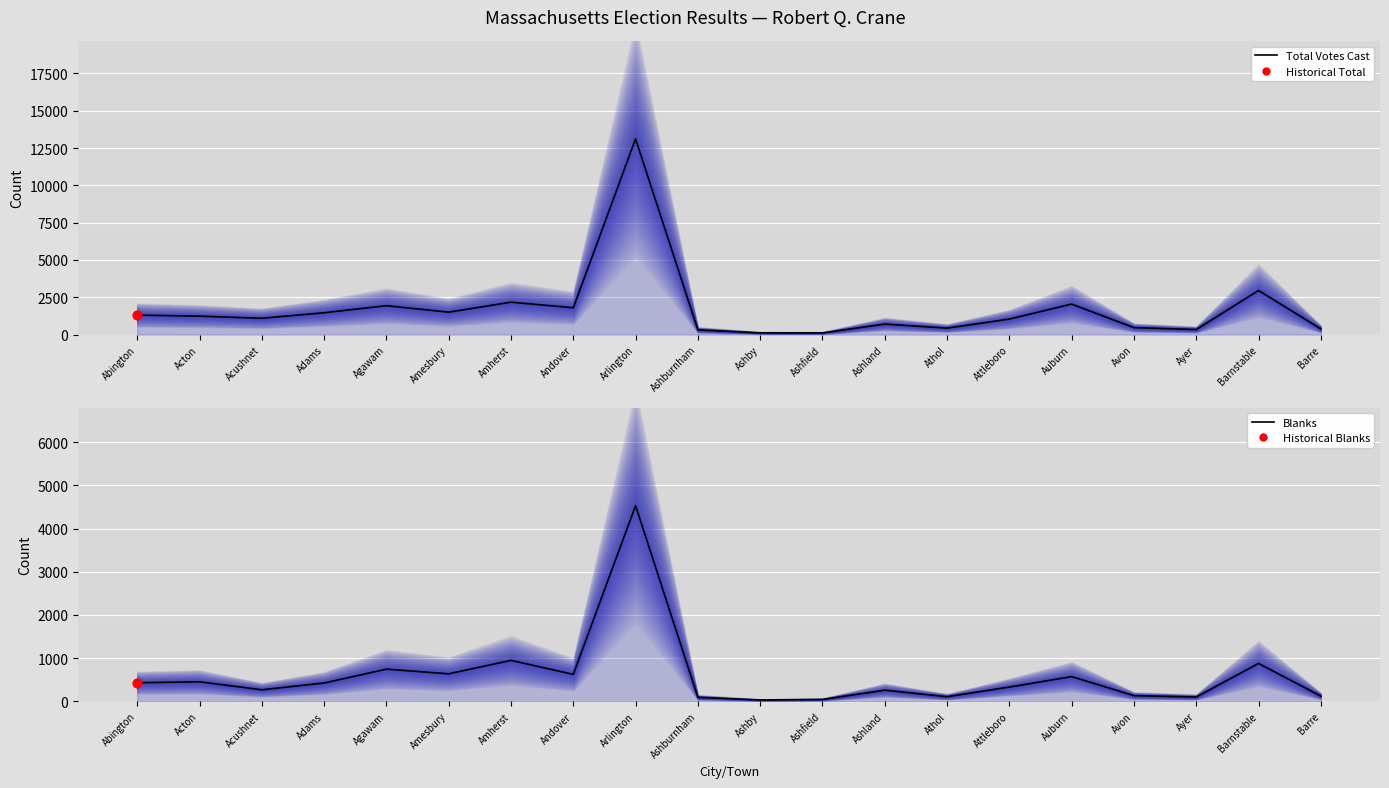

Which series contains the highest Y value?

Total Votes Cast (line)